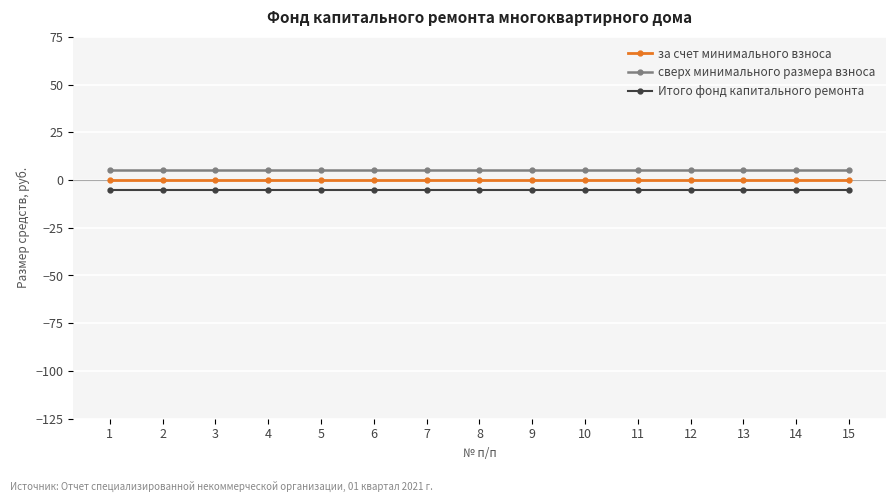

True or false: за счет минимального взноса and Итого фонд капитального ремонта intersect in this chart.

False